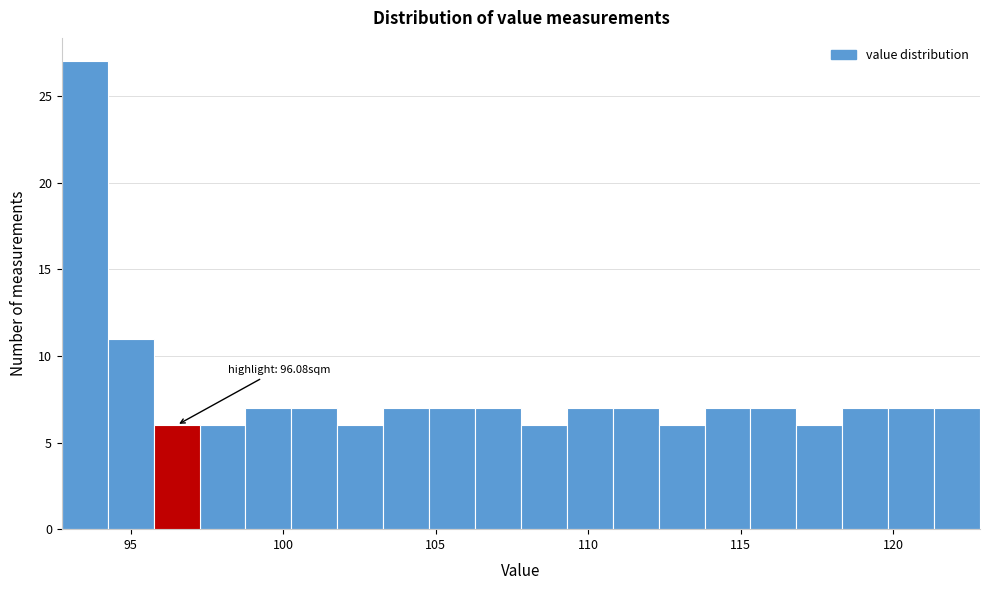

Read against the x-axis, roughly where is the centre of the tallest bar?

93.5